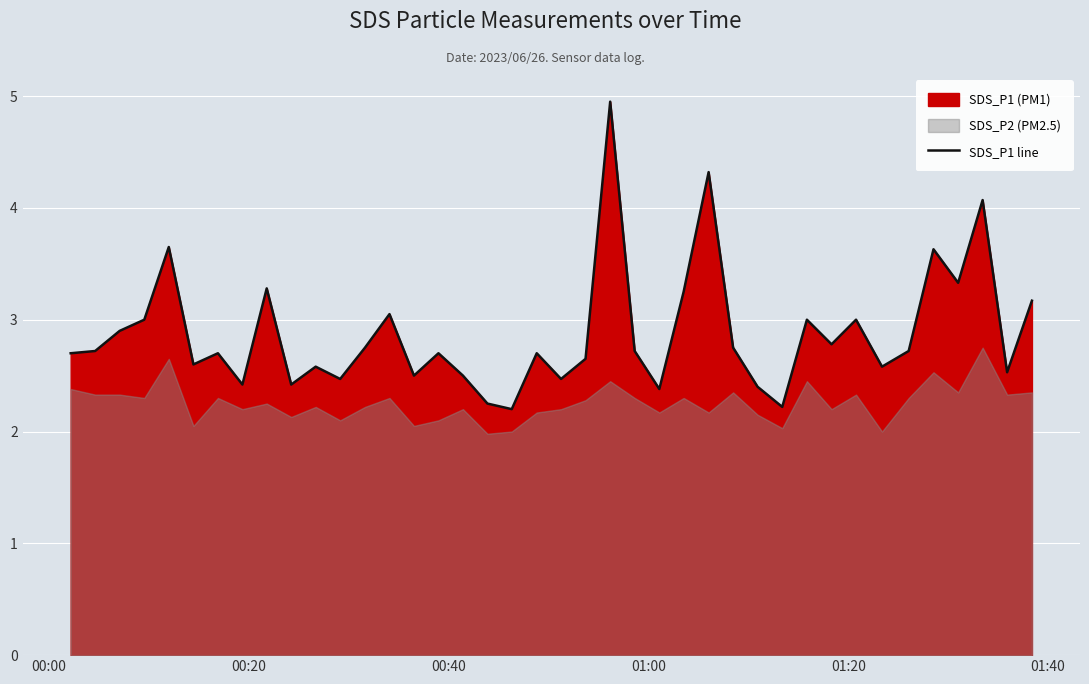

What is the lowest value of the SDS_P1 line series?

2.2